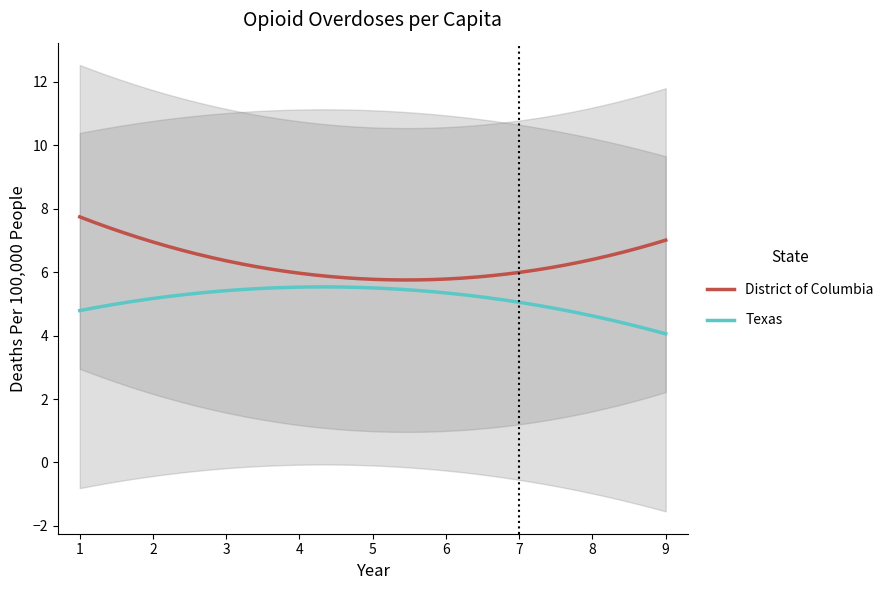

How many lines are shown in the chart?

2